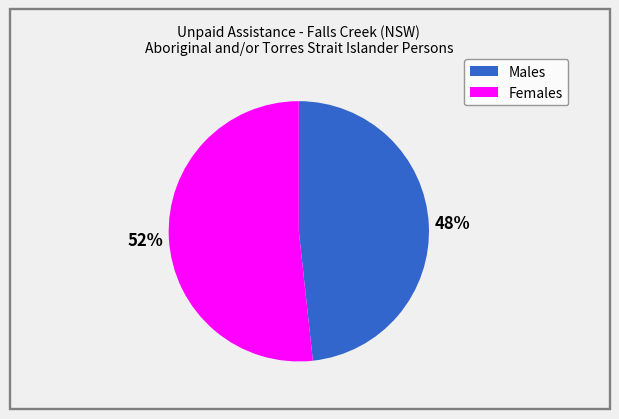

Between Females and Males, which is larger?

Females